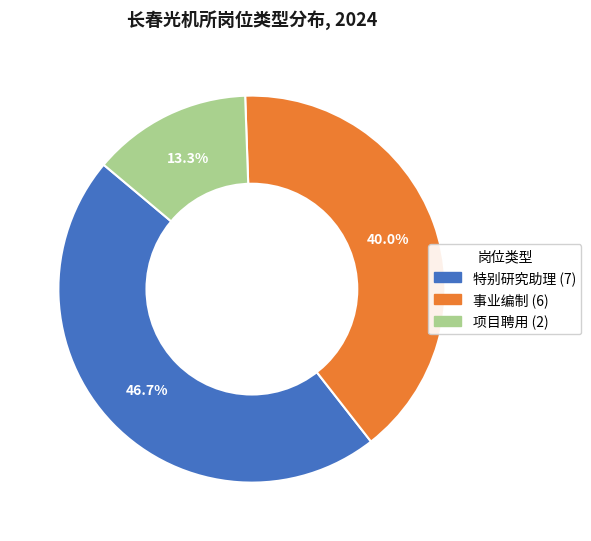

Is there a majority slice in this chart?

No